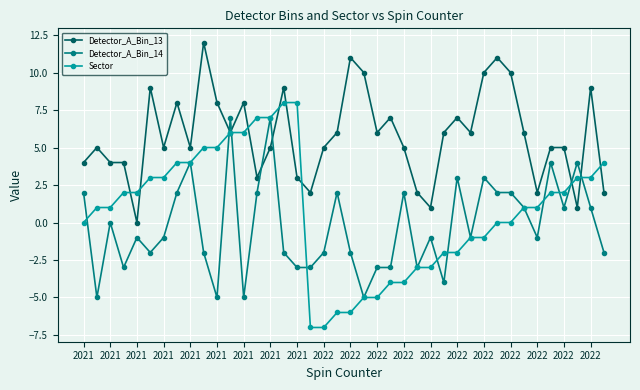

Which series has the widest spread of values?

Sector